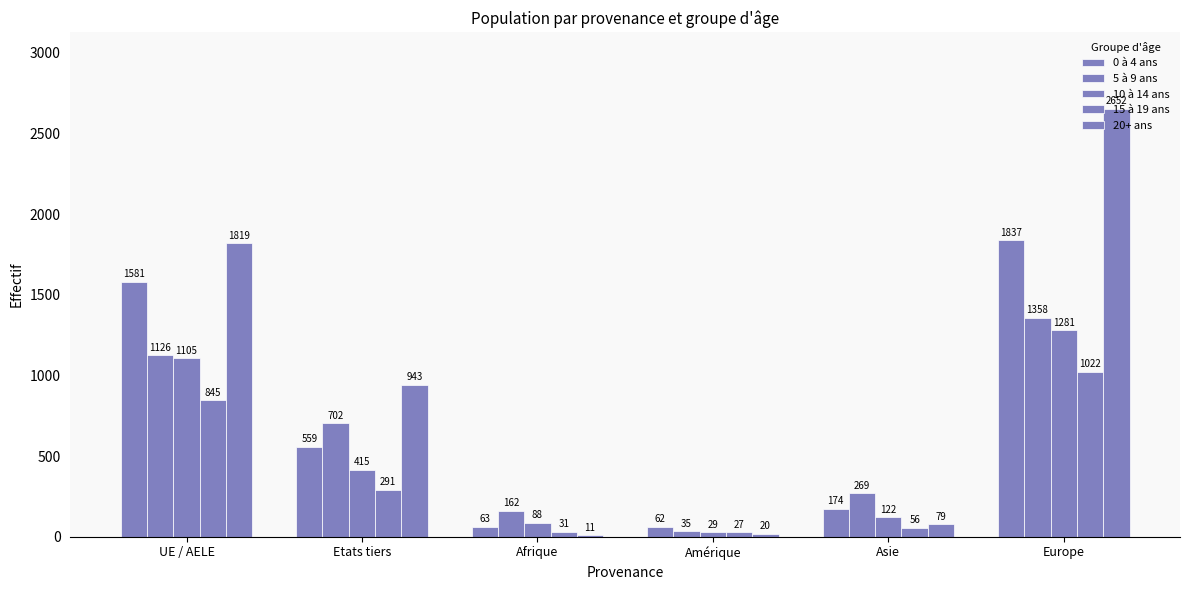

The value of 20+ ans at Asie is 25. True or false?

False